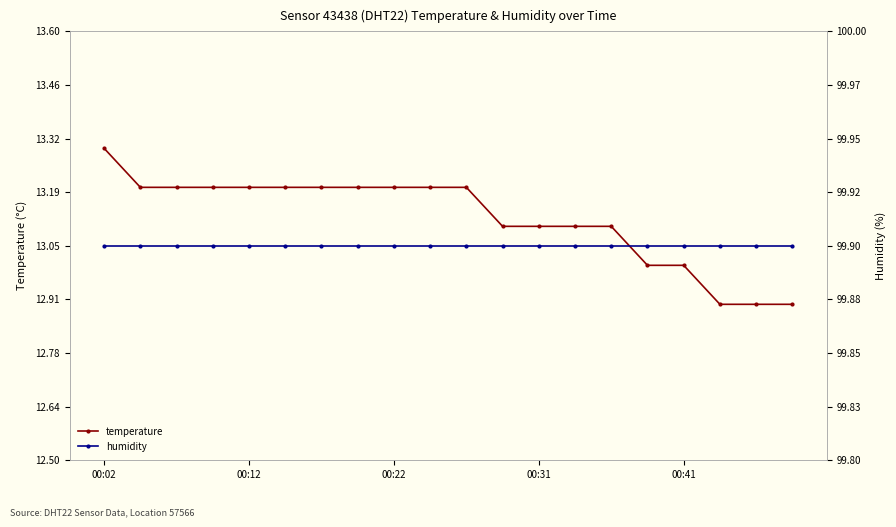

Count the temperature values in the range 13 to 14.

17